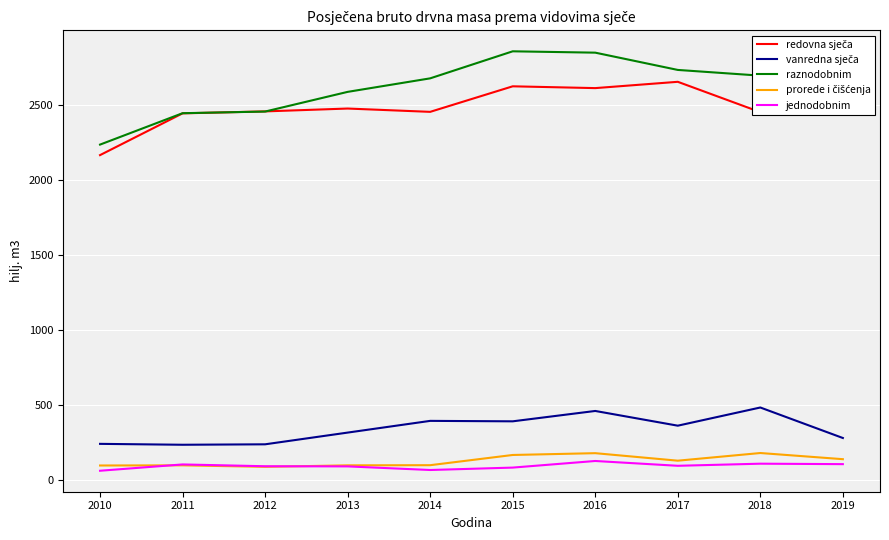

What is the average value of the redovna sječa series?

2501